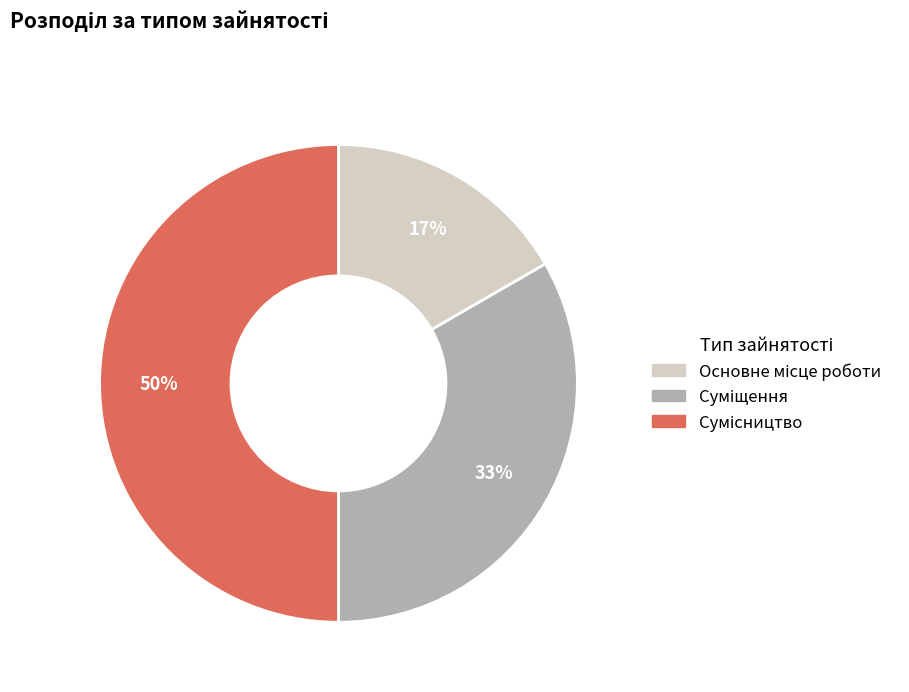

To the nearest percent, what is the average slice percentage?

33%